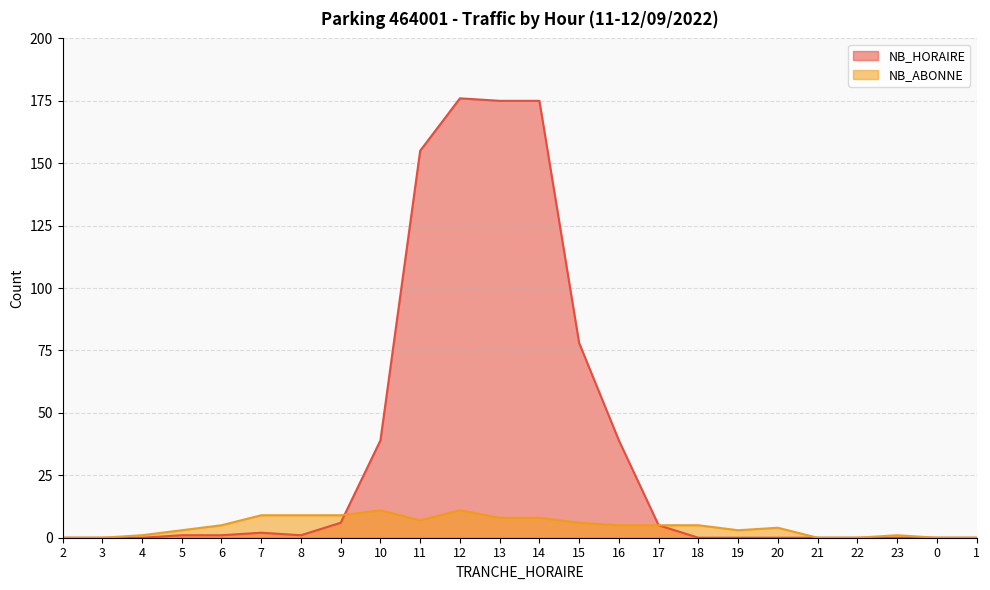

After their last crossing, which series has the higher values: NB_ABONNE or NB_HORAIRE?

NB_HORAIRE